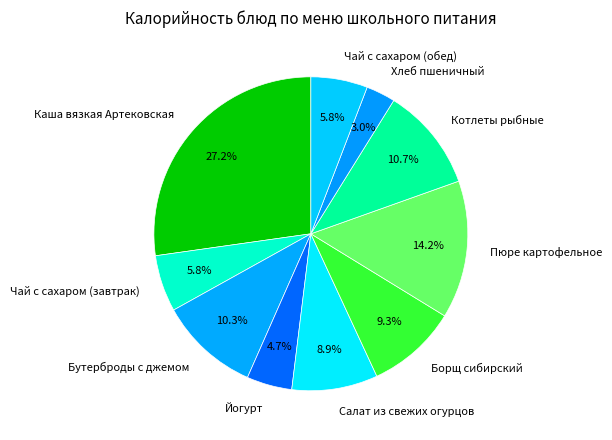

Approximately how many times larger is the value at Чай с сахаром (обед) compared to Хлеб пшеничный?

1.9